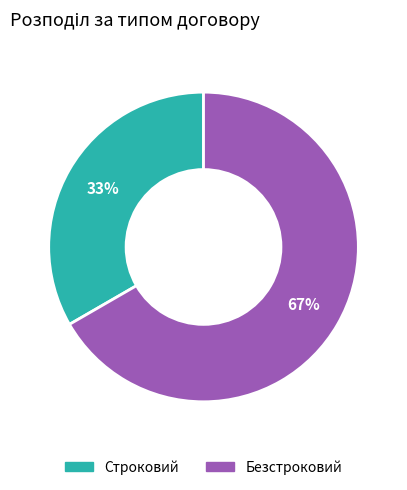

Does any single category account for the majority?

Yes